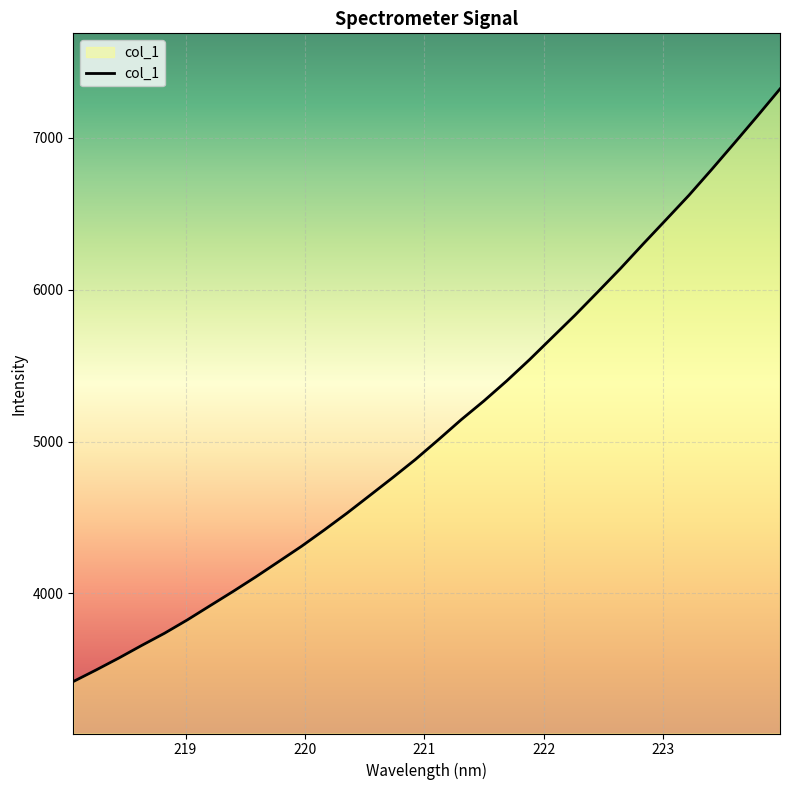

What is the difference between the maximum and minimum values?

3901.0